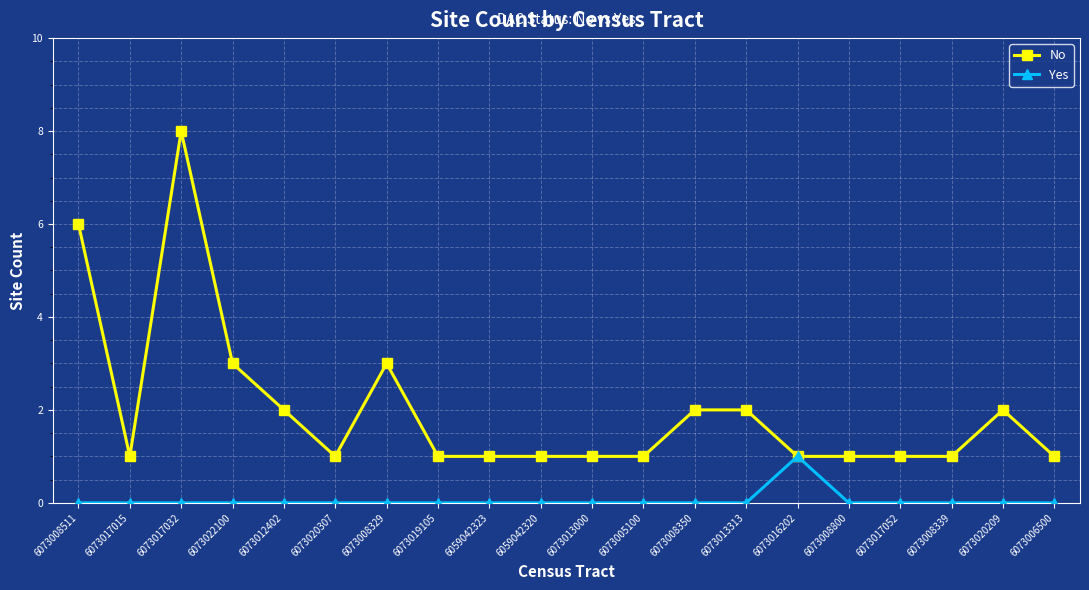

What is the difference between the highest and lowest values at 6073020209?

2